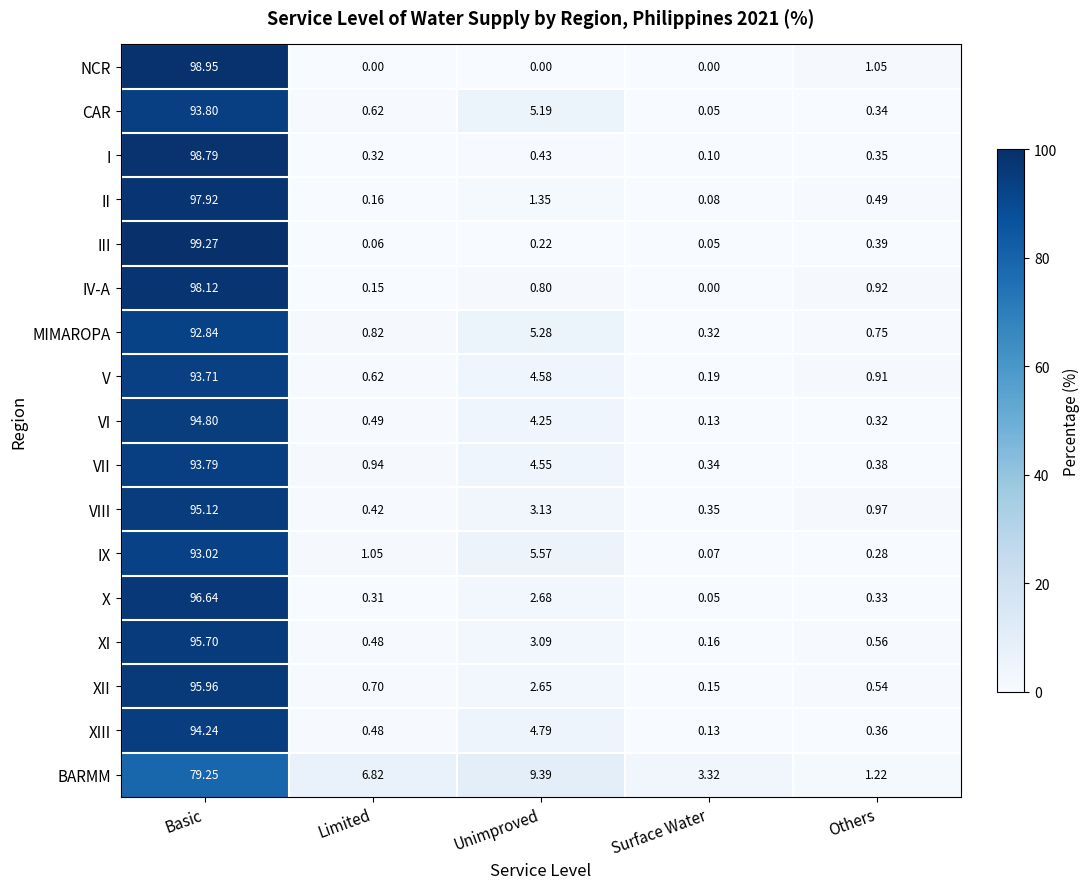

Which series changed the most between Basic and Others?

III